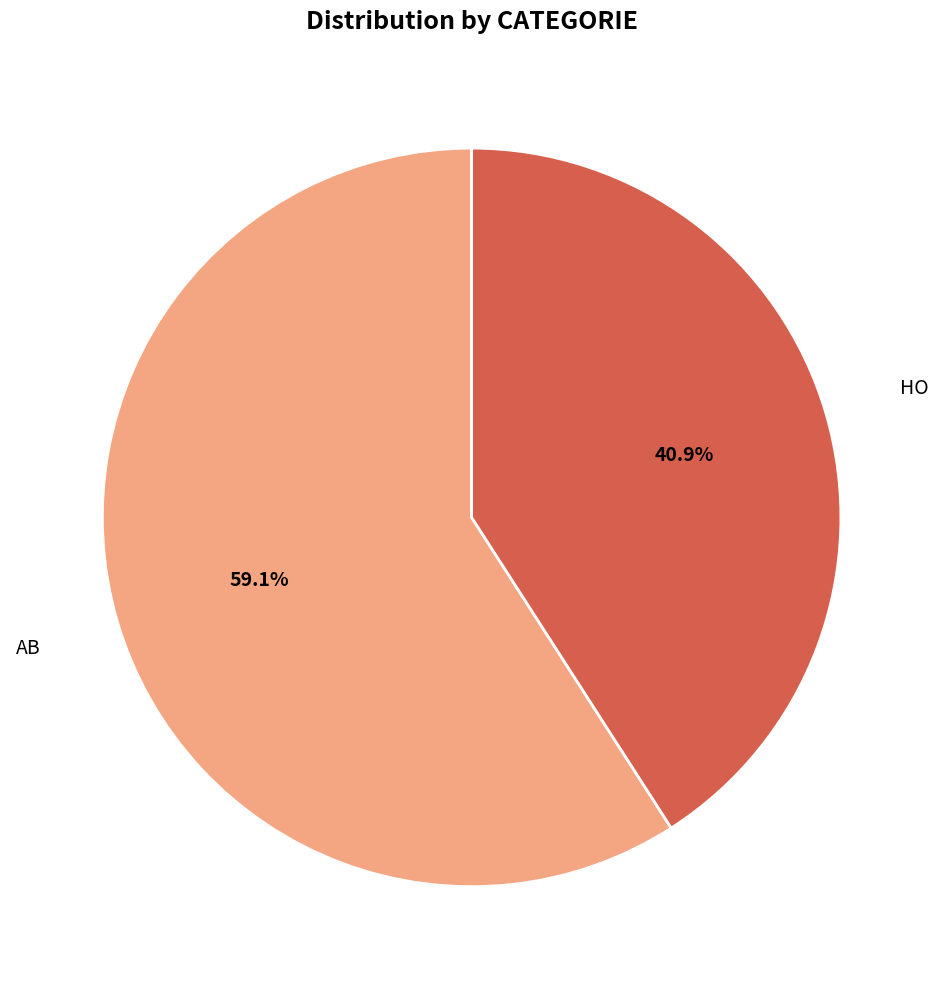

Combined, do HO and AB account for over 50%?

Yes